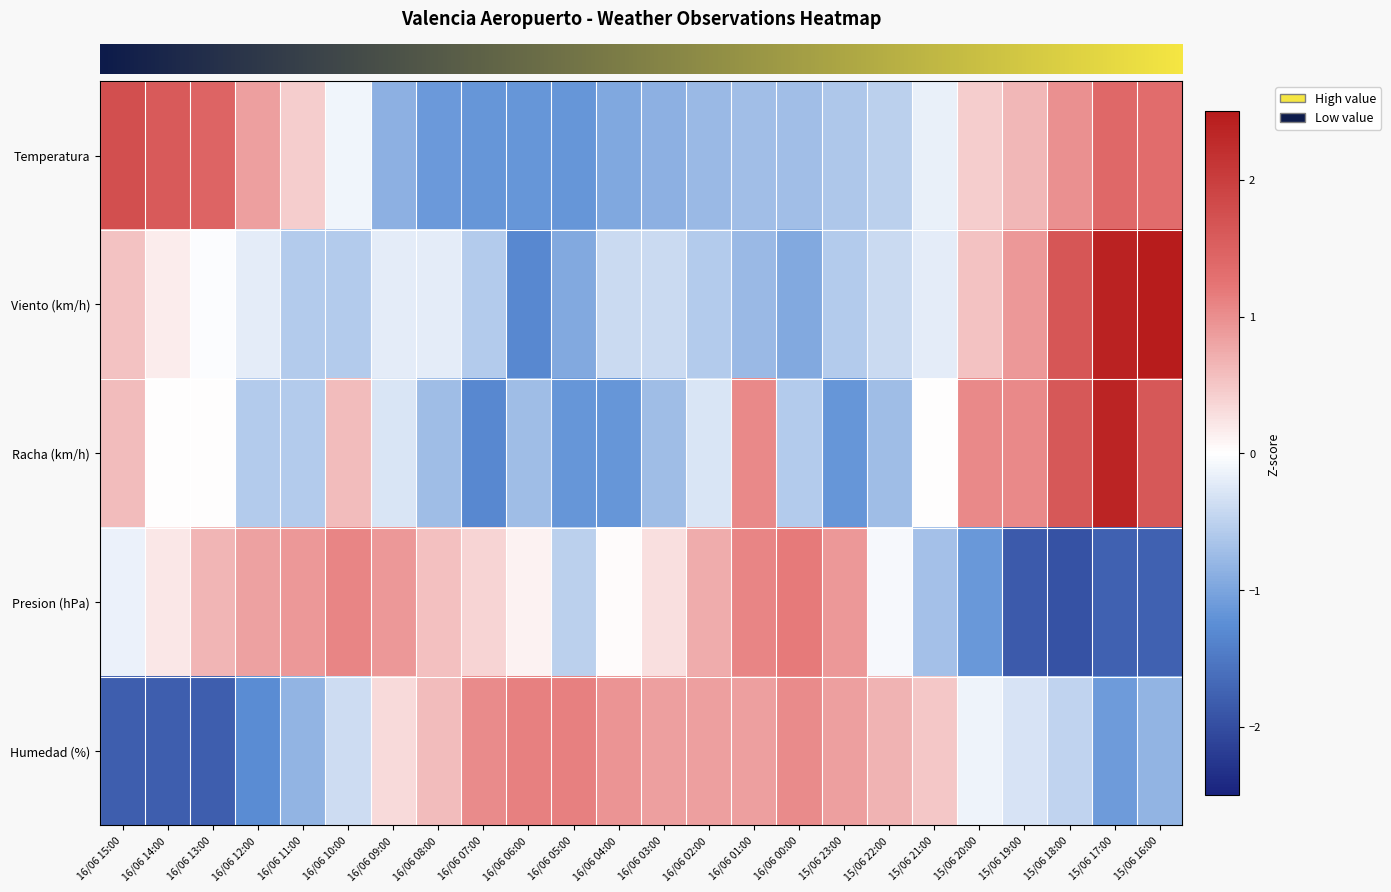

What is the total value across all series at 16/06 12:00?

-0.4